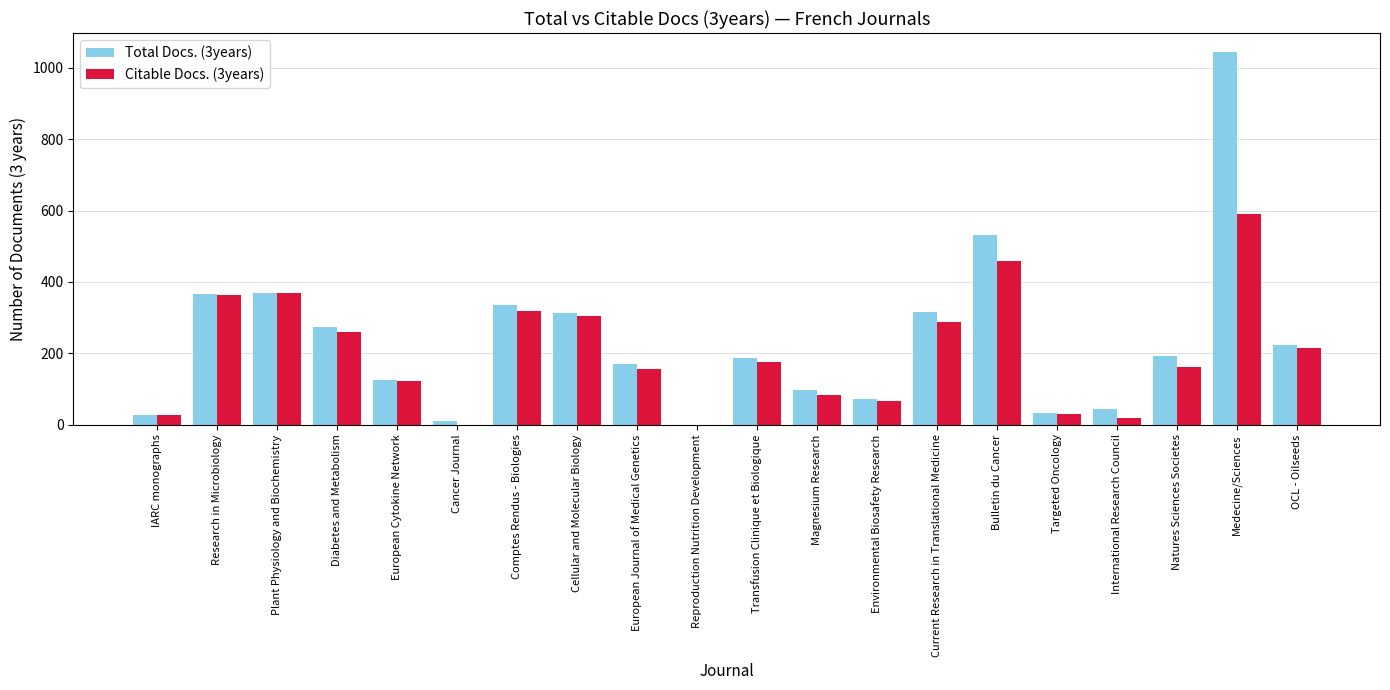

What is the maximum value shown in the chart?

1045